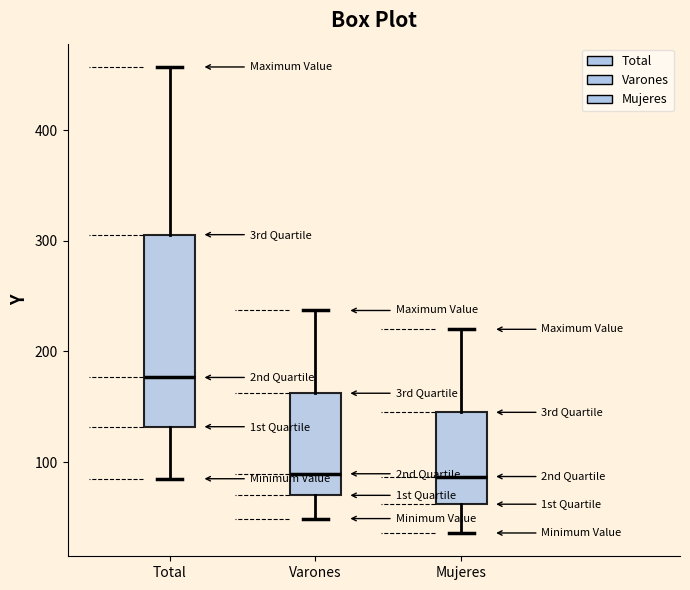

Reading left to right, read every box against the y-axis: the position of its median line, the range the box covers, and the ends of its whiskers. The values are not printed on the chart, so give them approximately, as read against the axis.

Total: median 180, box 130 to 310, whiskers 90 to 460
Varones: median 90, box 70 to 160, whiskers 50 to 240
Mujeres: median 90, box 60 to 150, whiskers 40 to 220